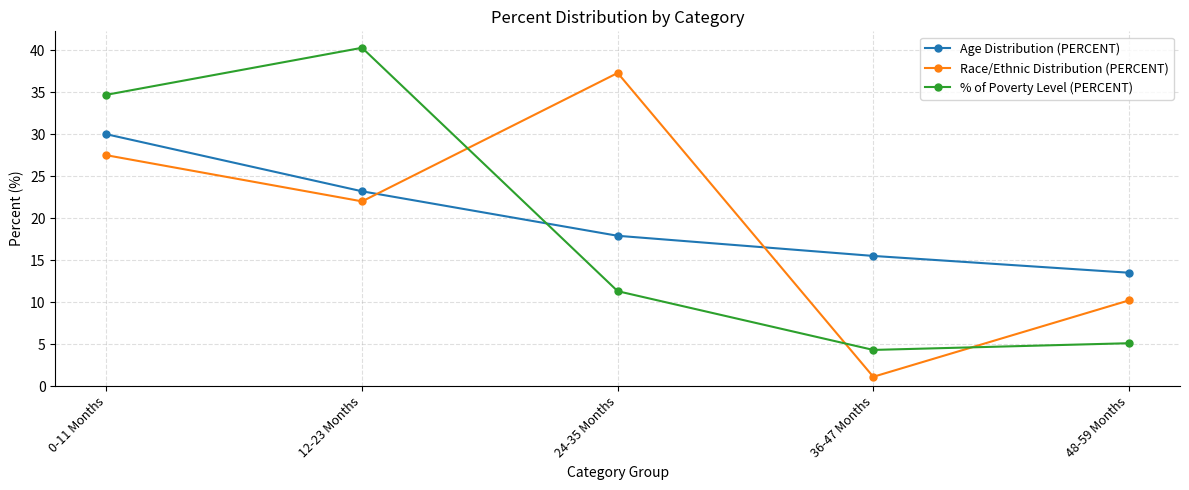

What is the maximum value for % of Poverty Level (PERCENT)?

40.3